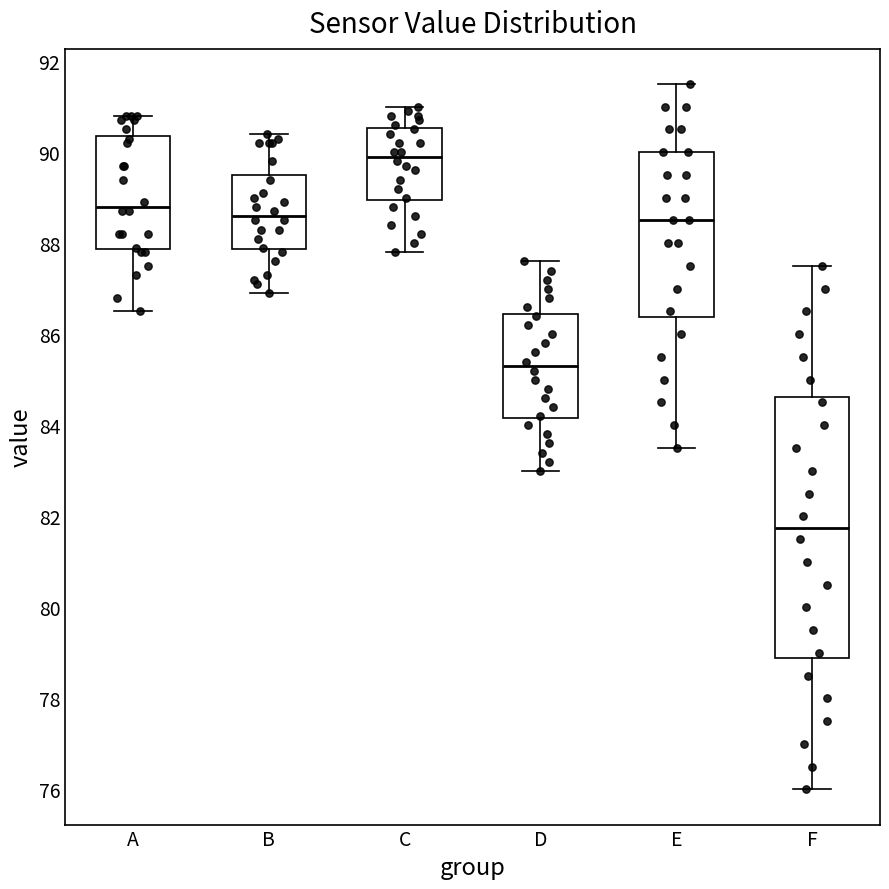

Which box has the lowest median line?

F